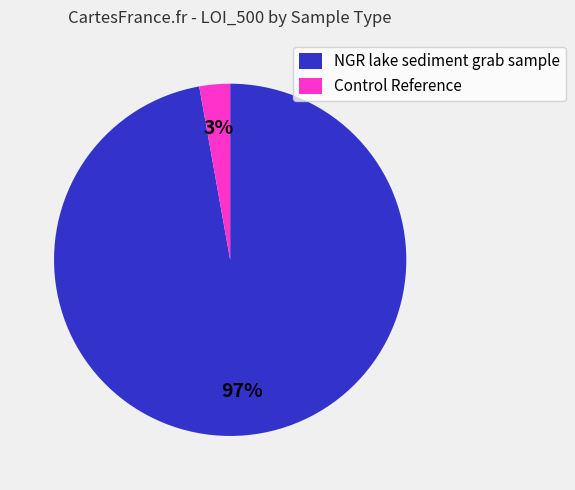

To the nearest percent, what is the difference between the Control Reference and NGR lake sediment grab sample slice percentages?

94%